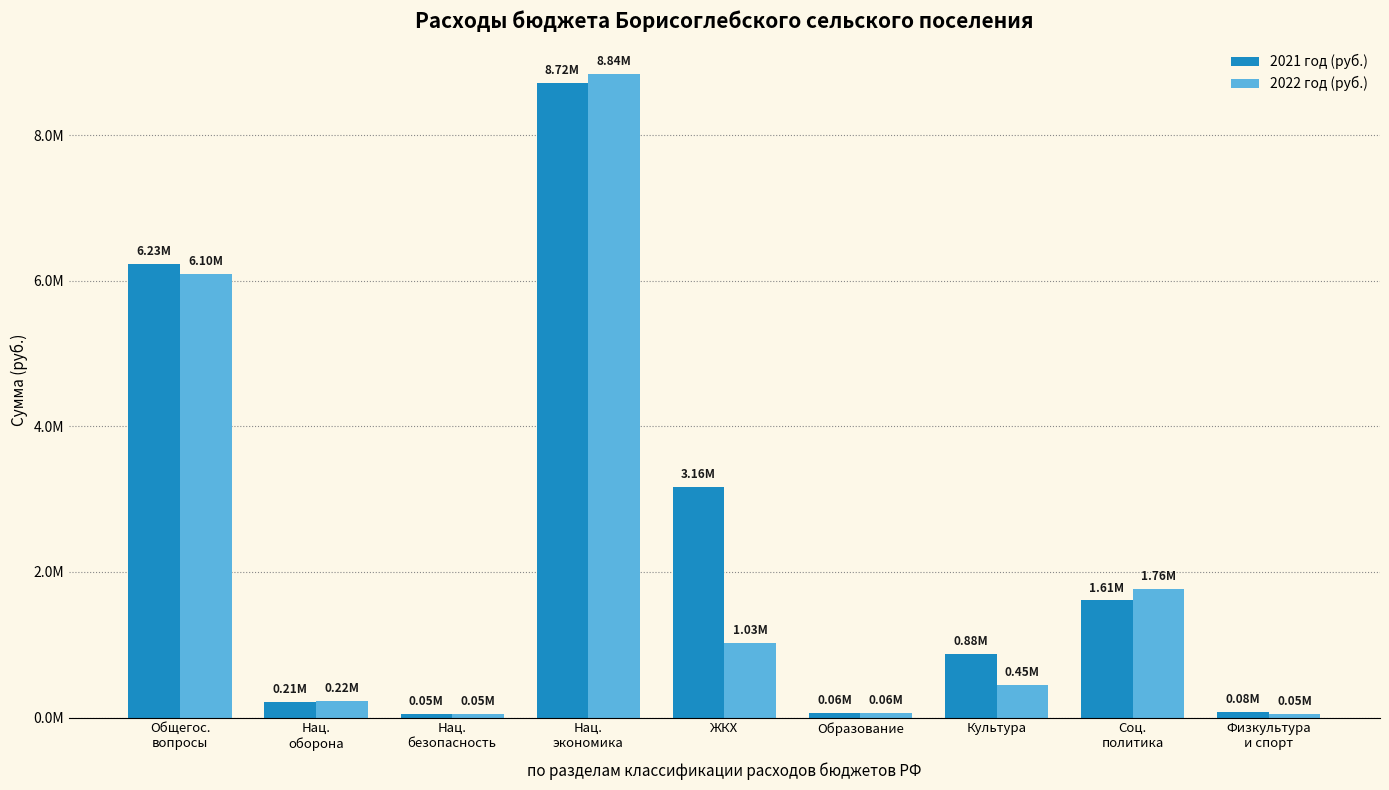

Are the bars horizontal?

No